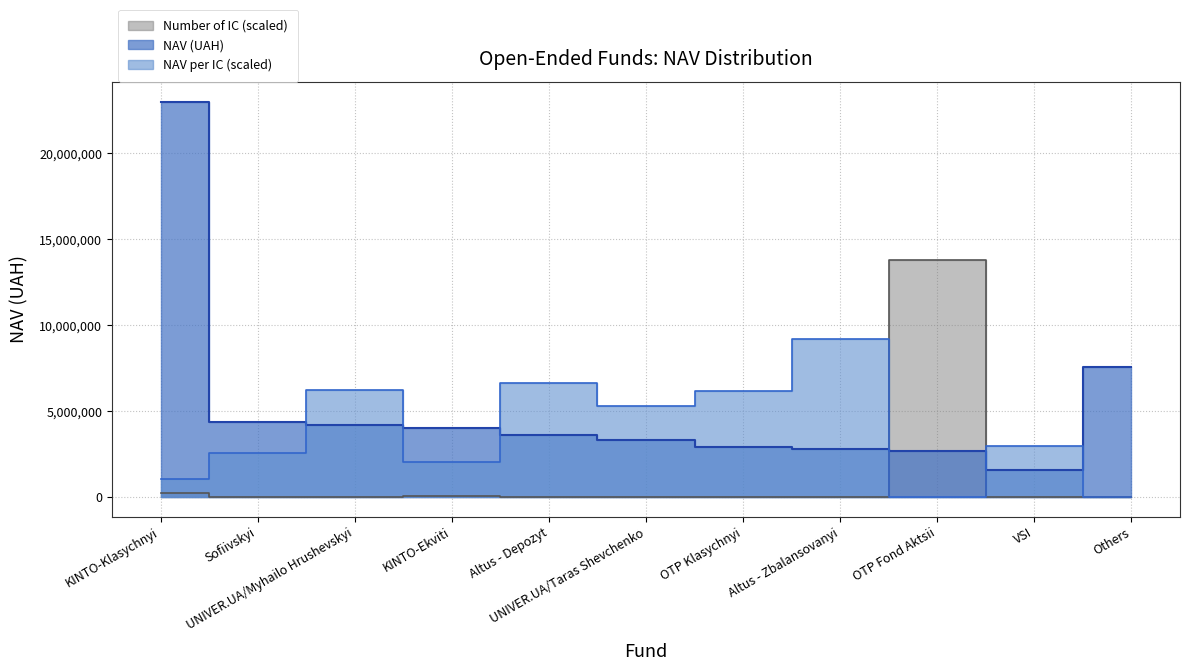

At which category does NAV per IC (UAH) reach its first local valley?

KINTO-Ekviti